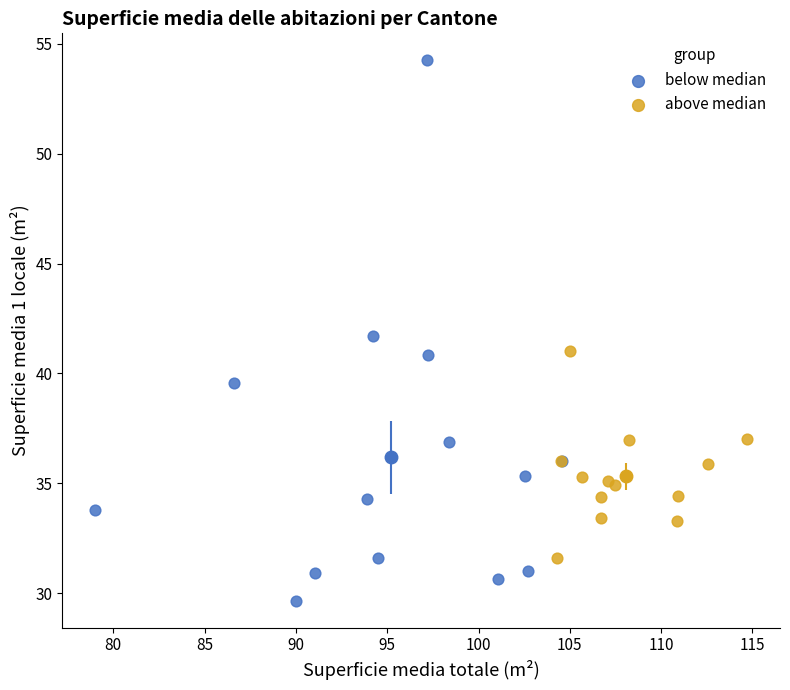

What are all the series names shown in the legend?

below median, above median